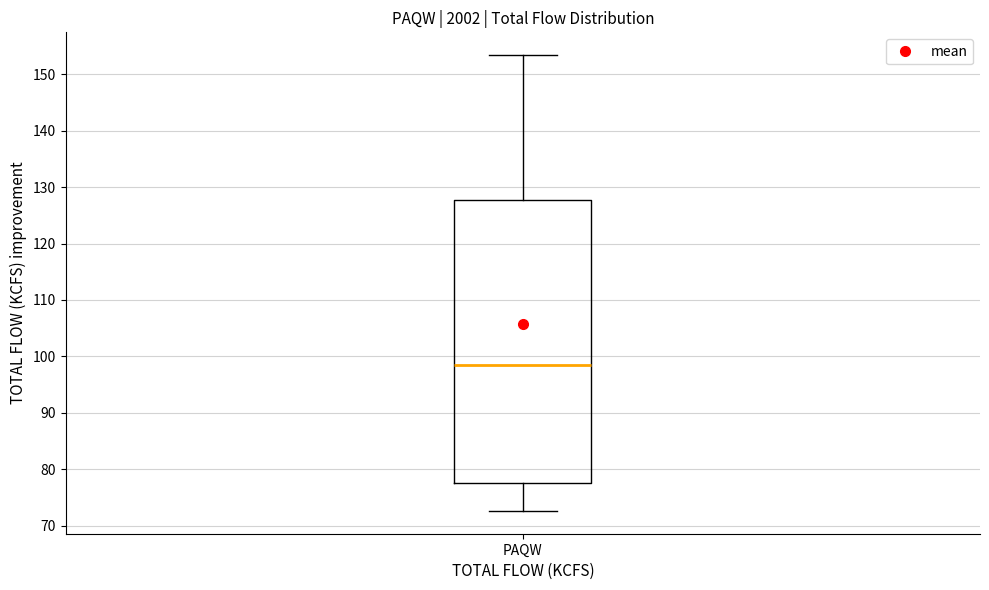

Read this box plot against the y-axis: the position of the median line, the range covered by the box, and the ends of both whiskers. The values are not printed on the chart, so give them approximately, as read against the axis.

median 99, box 78 to 128, whiskers 73 to 153